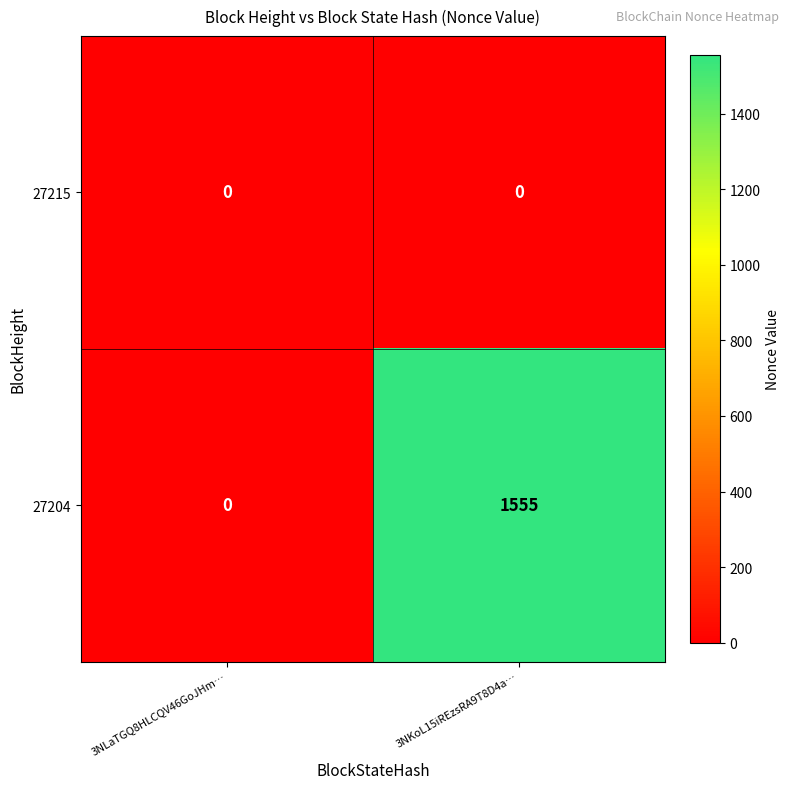

What is the spread (max minus min) of values at 3NKoL15iREzsRA9T8D4a…?

1555